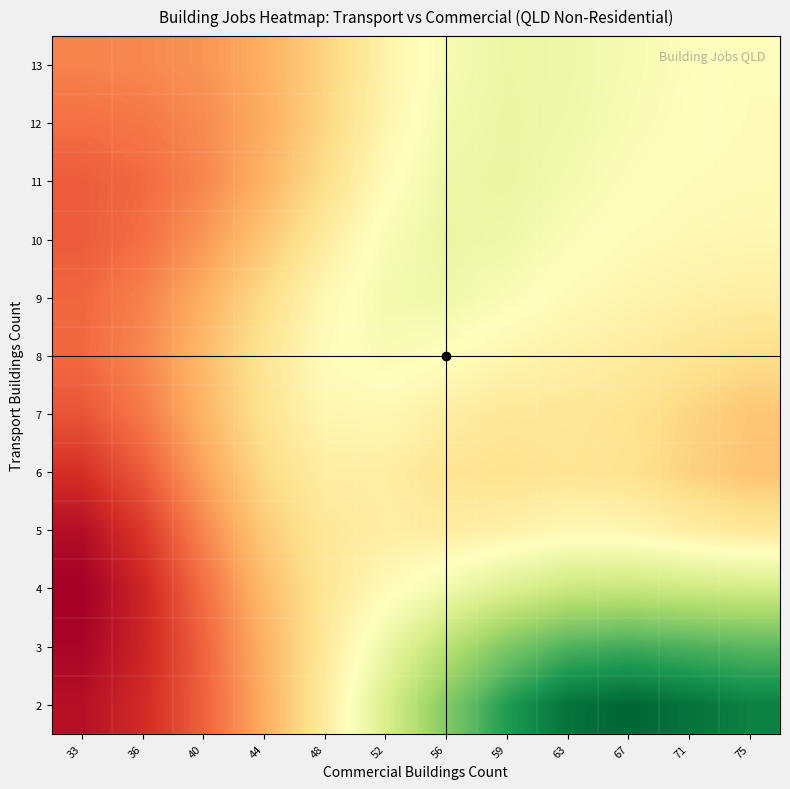

List the series in order of their peak value, highest first.

2, 3, 4, 11, 12, 10, 13, 9, 8, 5, 7, 6